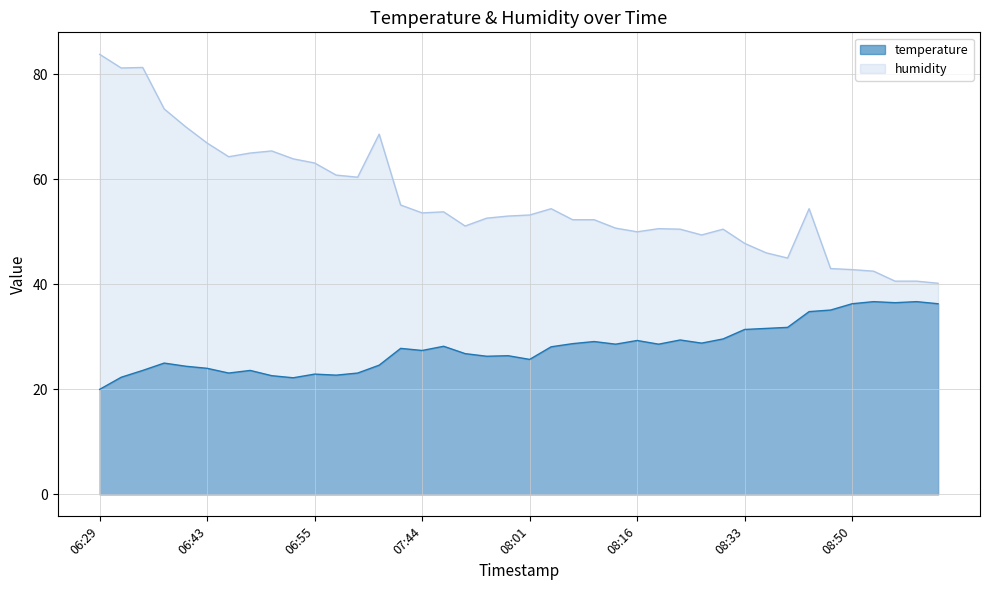

Is the value of temperature at 08:50 greater than the value of humidity at 07:42?

No